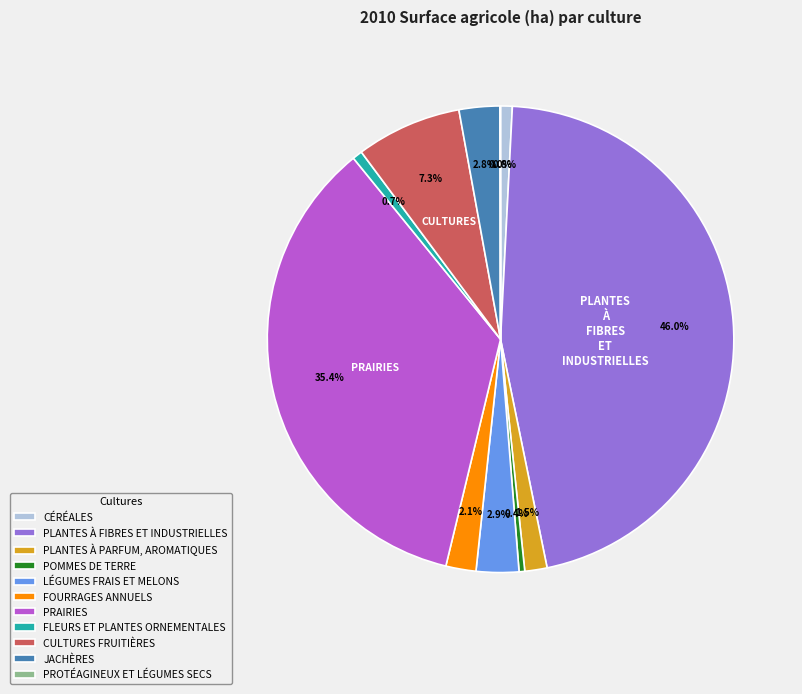

What percentage is NOT represented by FLEURS ET PLANTES ORNEMENTALES?

99.3%